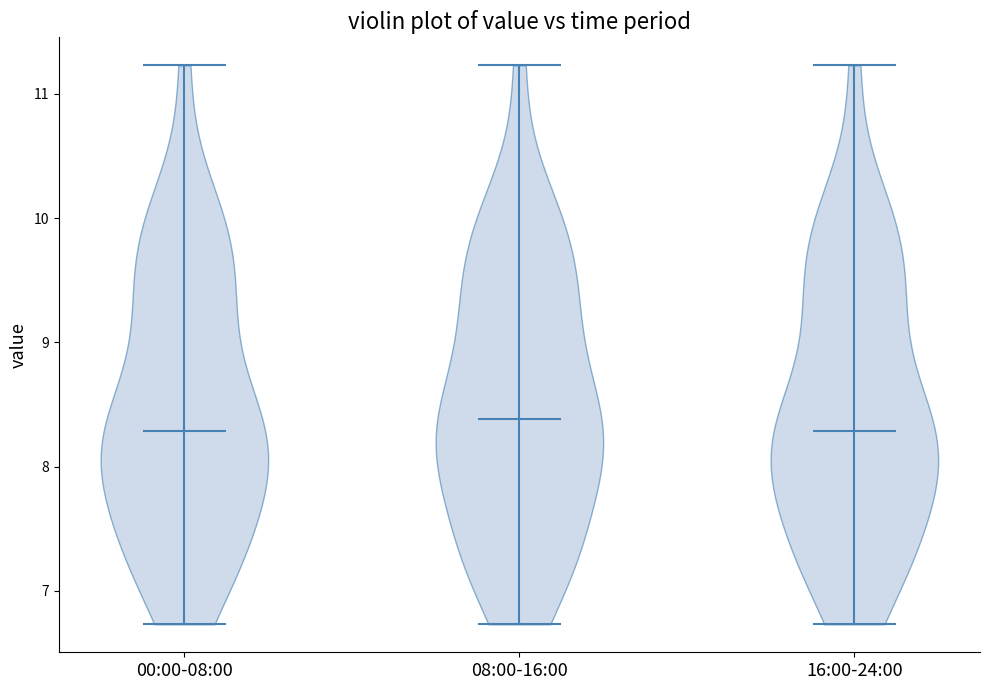

Where does the median line of the violin for 16:00-24:00 sit on the y-axis? The values are not printed on the chart, so give them approximately, as read against the axis.

8.3